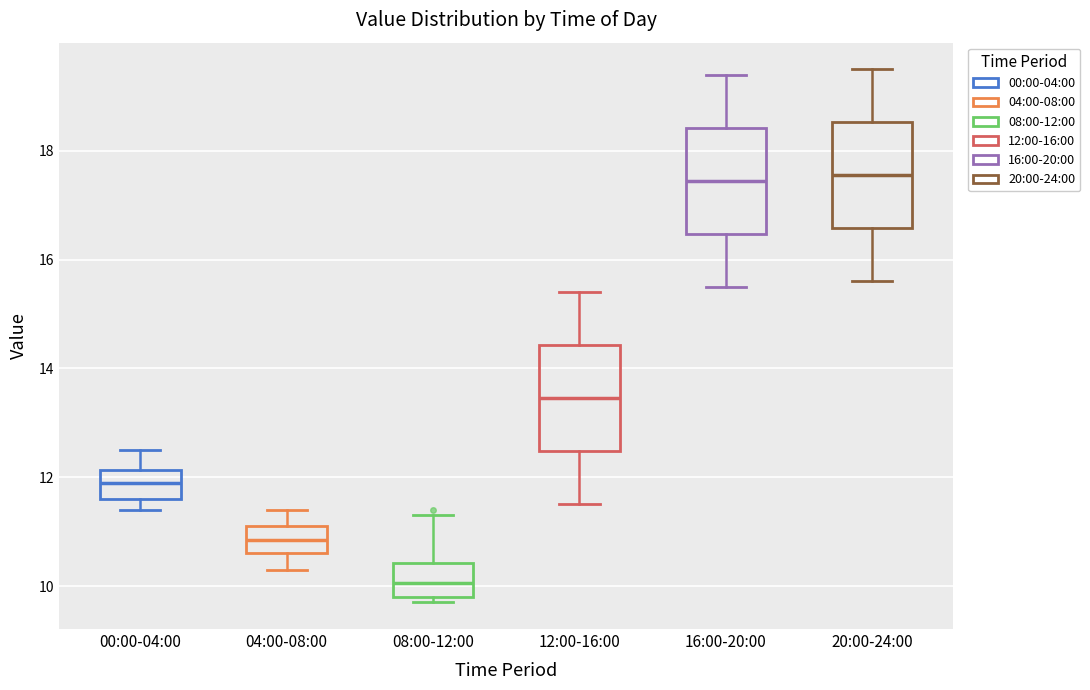

Where does the upper whisker of the box for 20:00-24:00 end on the y-axis? The values are not printed on the chart, so give them approximately, as read against the axis.

19.6